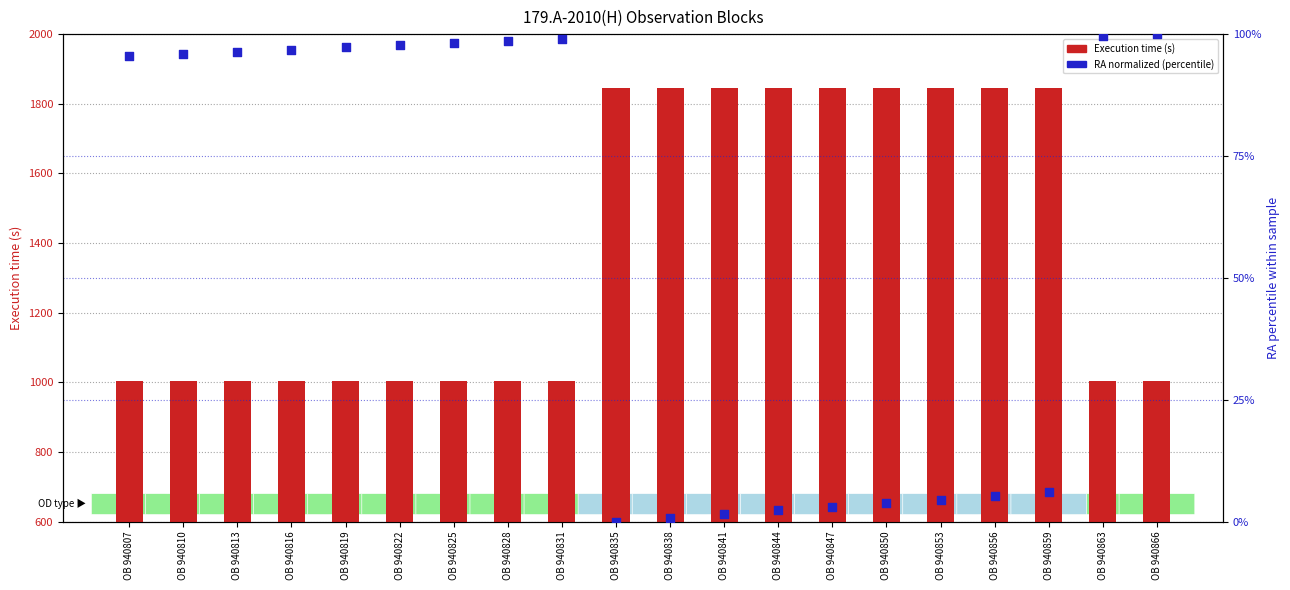

Which series has the largest total across all categories?

Execution time (s)